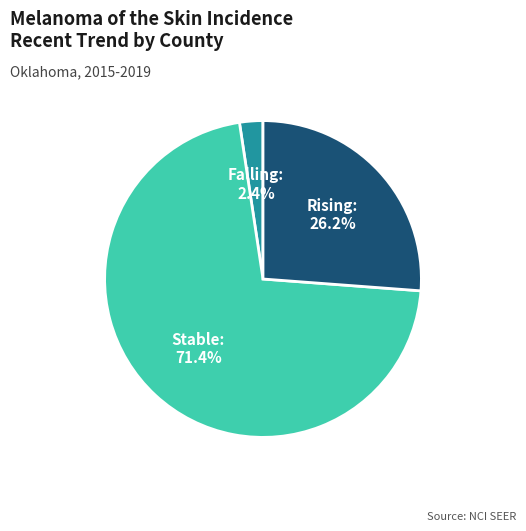

Does any single category account for the majority?

Yes